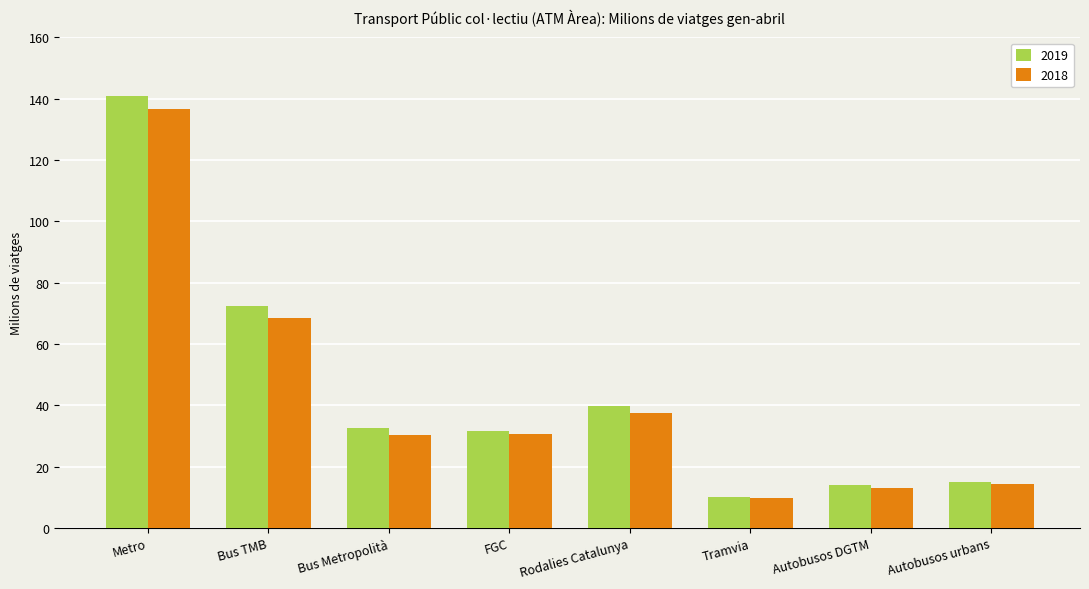

What is the spread (max minus min) of values at Tramvia?

0.4